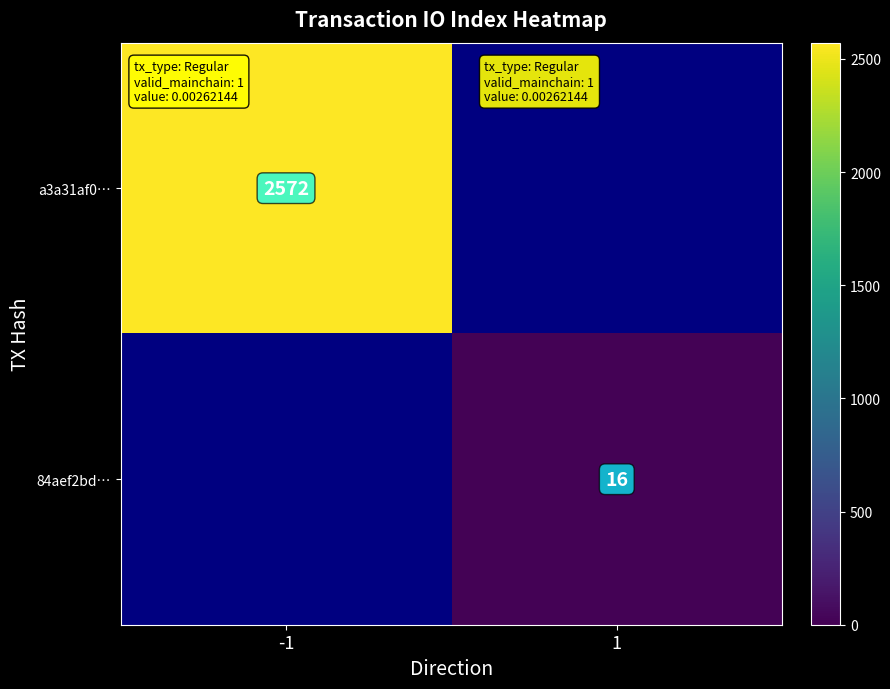

Is the value of 84aef2bd… at 1 greater than the value of a3a31af0… at -1?

No